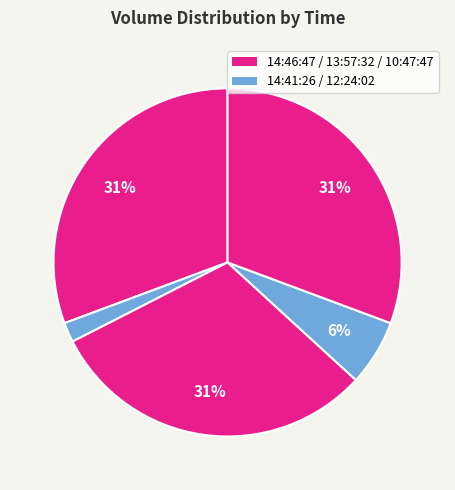

To the nearest percent, what is the average slice percentage?

20%